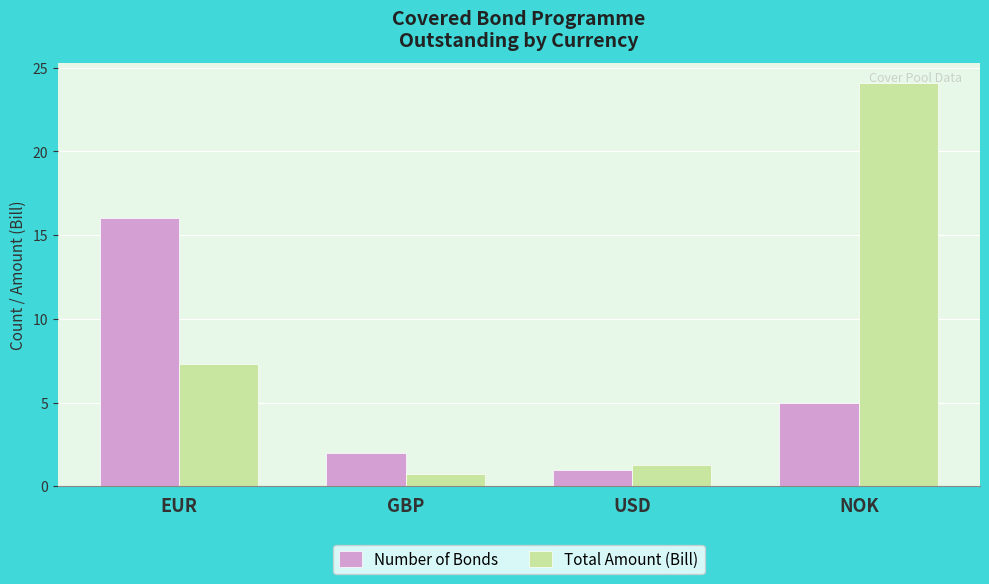

Which series has the widest spread of values?

Total Amount (Bill)